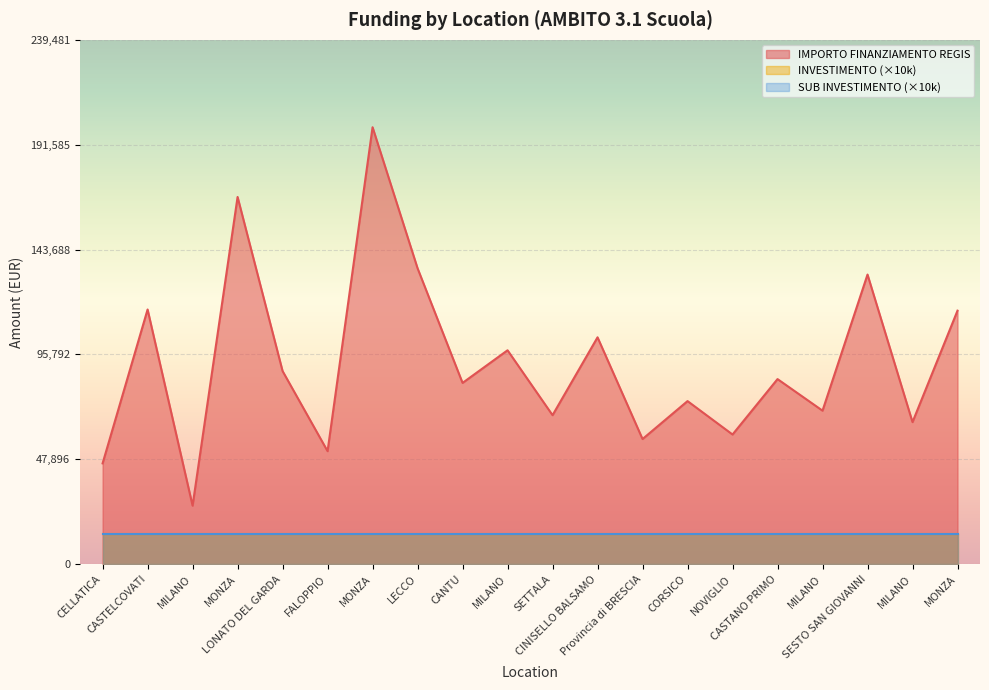

Which category has the highest value in the SUB INVESTIMENTO series?

CELLATICA